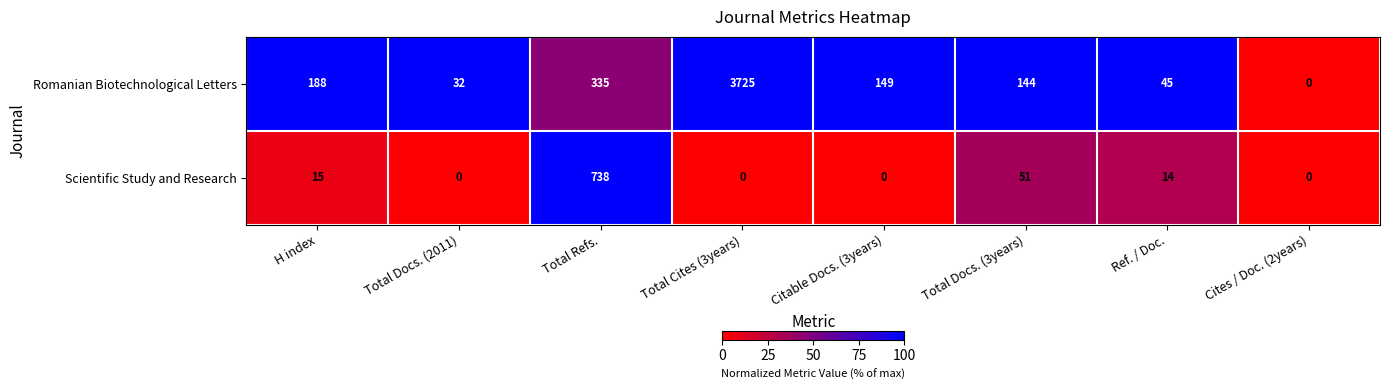

Rank the series by their average value, from lowest to highest.

Scientific Study and Research, Romanian Biotechnological Letters